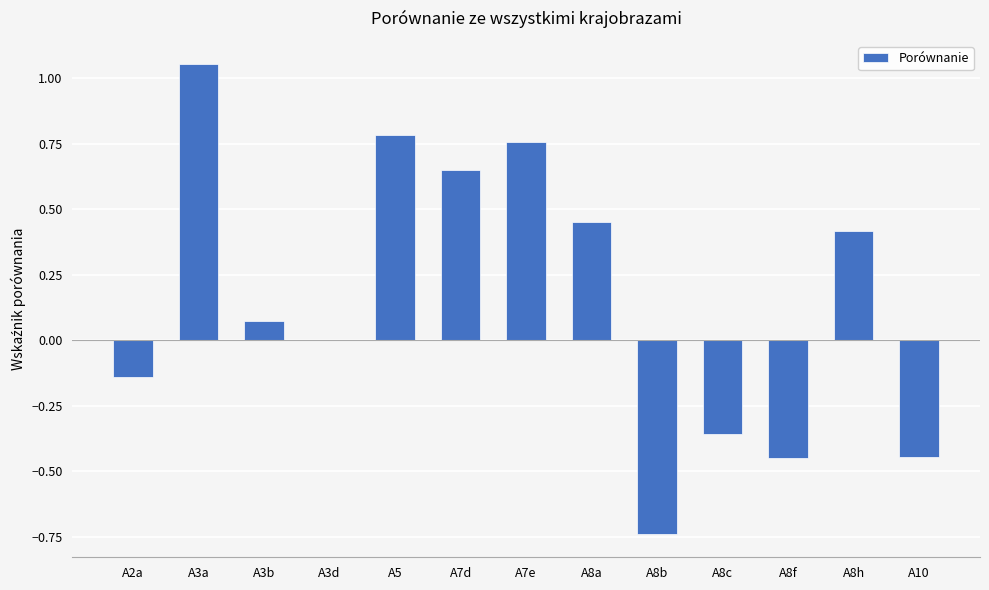

Which label corresponds to the largest value in the chart?

A3a